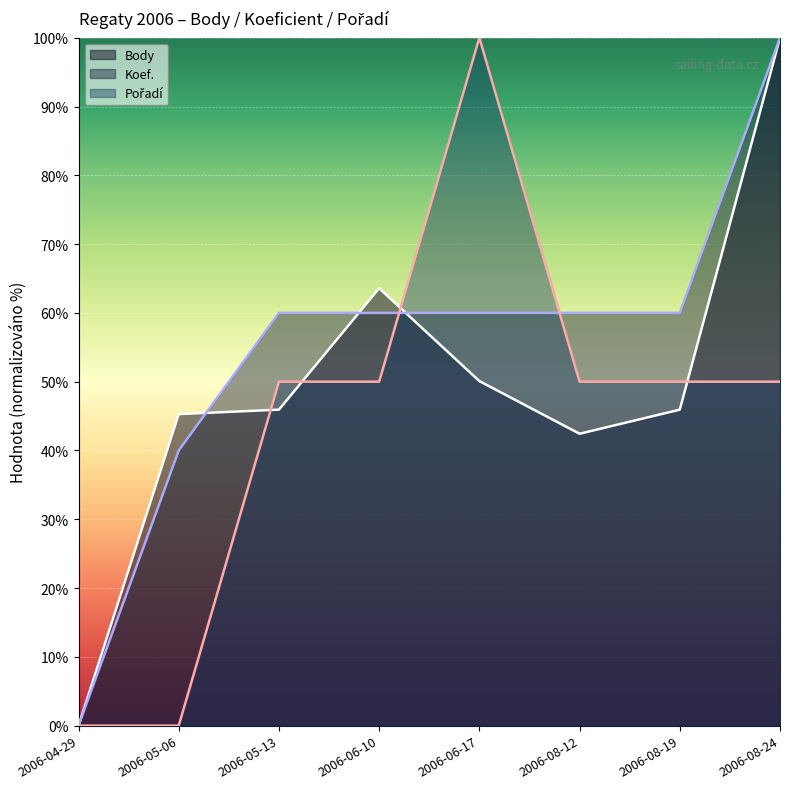

How many times do Koef. and Pořadí cross each other?

2